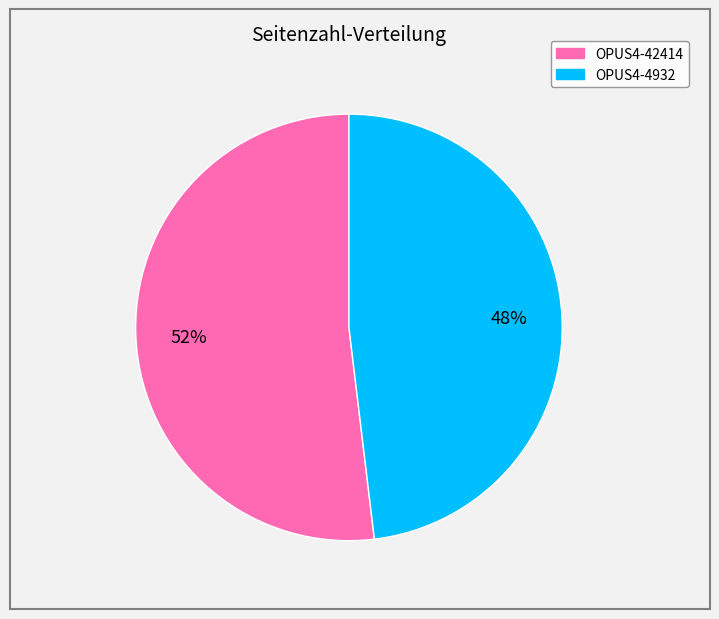

Which category has the biggest portion of the pie?

OPUS4-42414